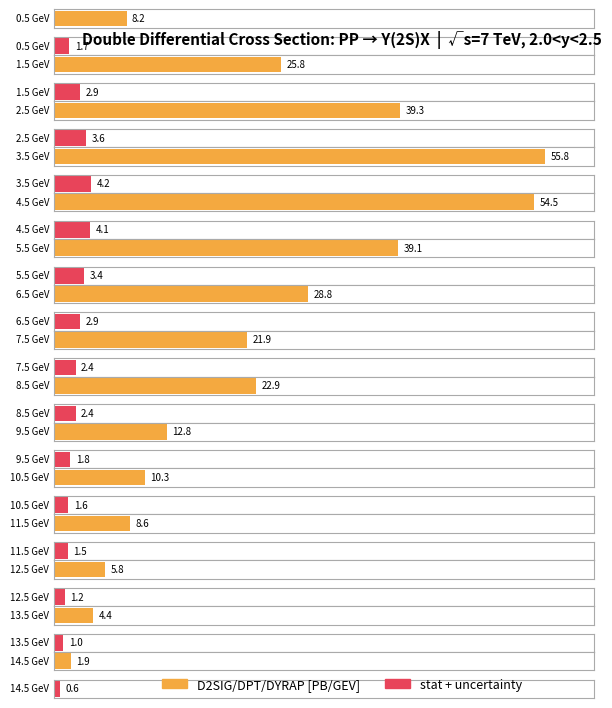

What is the sum of the D2SIG values values at 14.5 and 12.5?

7.7